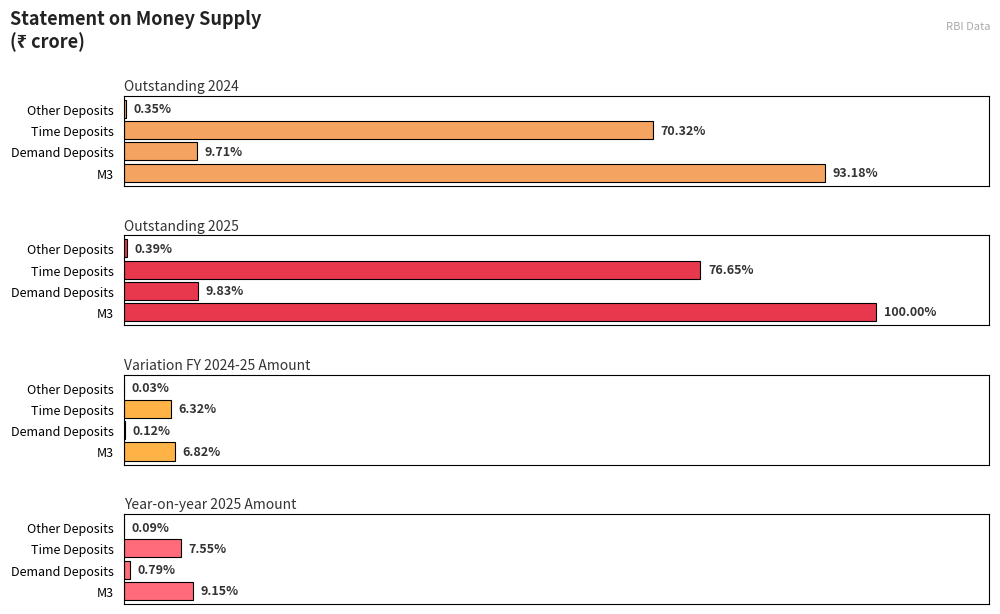

What is the difference between the highest and lowest values at Time Deposits?

18739917.7